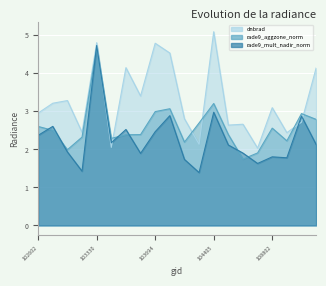

How many series are shown in this chart?

3